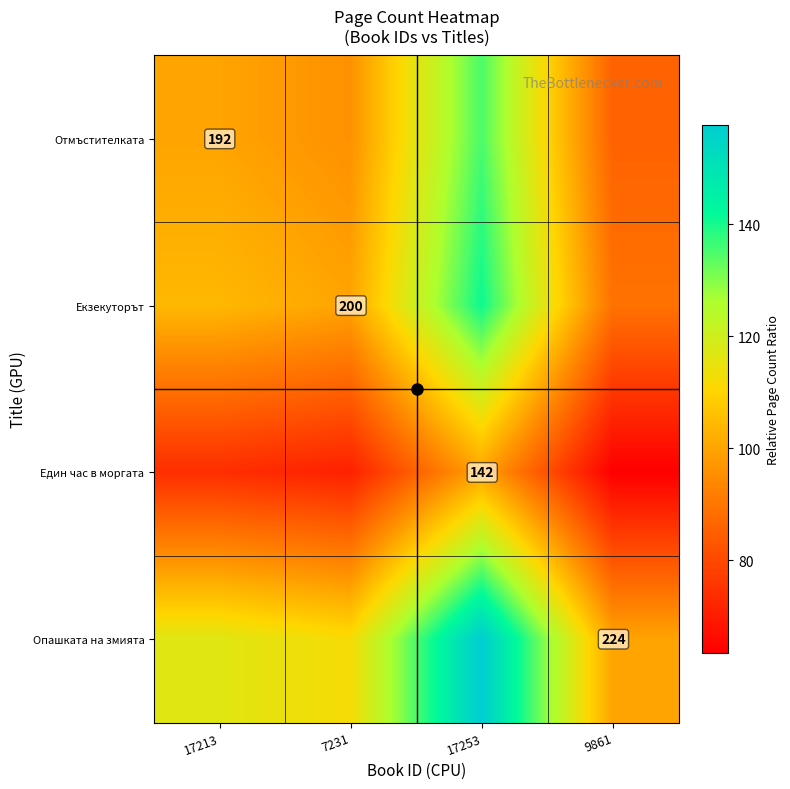

What is the difference between the Екзекуторът values at 7231 and 9861?

10.7